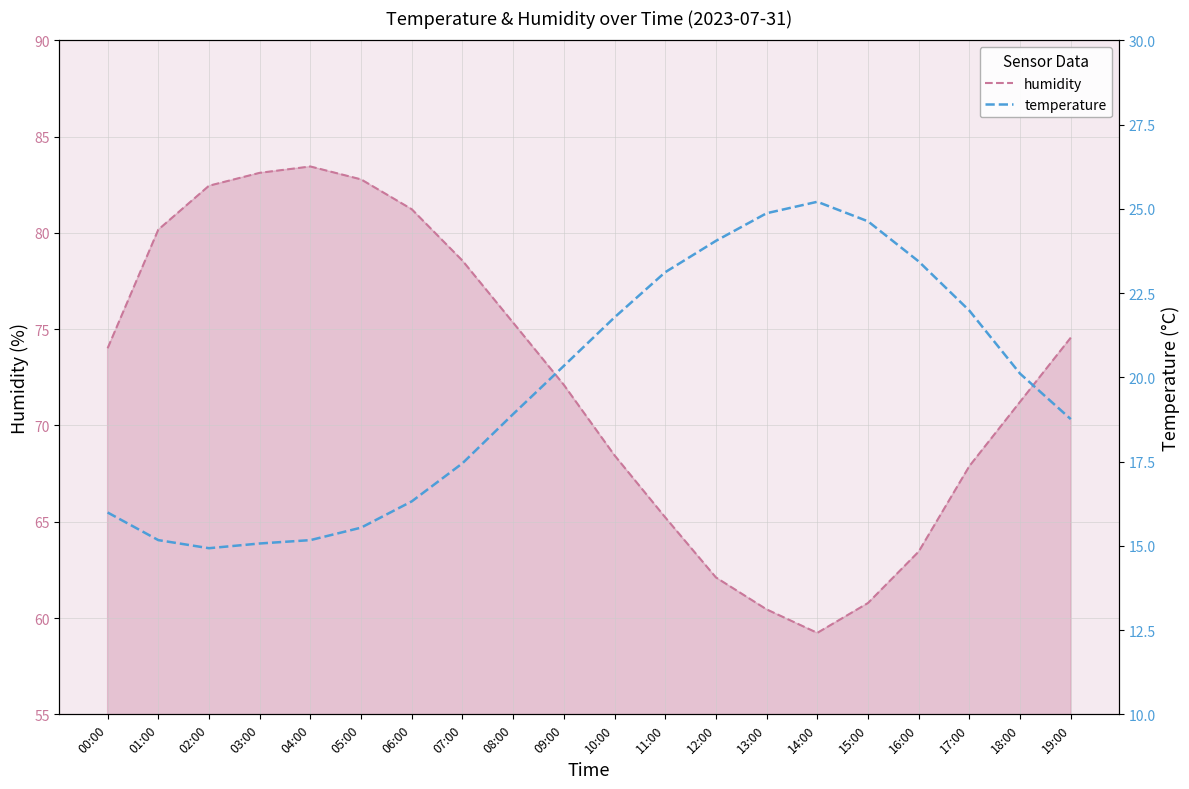

What is the label of the 8th point from the left?

07:00